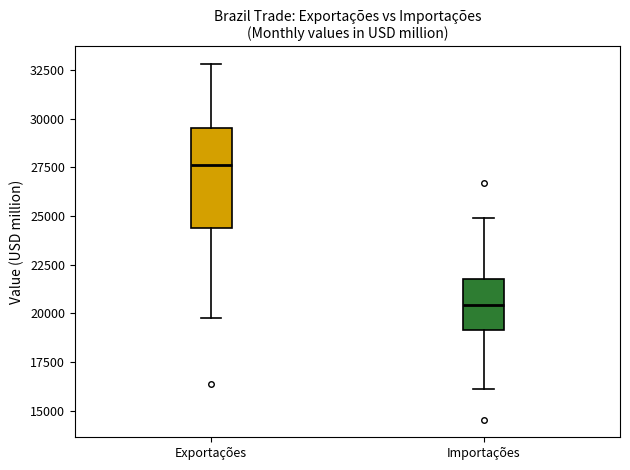

Reading left to right, transcribe this box plot: for each box, give where its median line is, the range the box spans, and where its two whiskers end, as read against the y-axis. The values are not printed on the chart, so give them approximately, as read against the axis.

Exportações: median 27500, box 24500 to 29500, whiskers 20000 to 33000
Importações: median 20500, box 19000 to 21500, whiskers 16000 to 25000